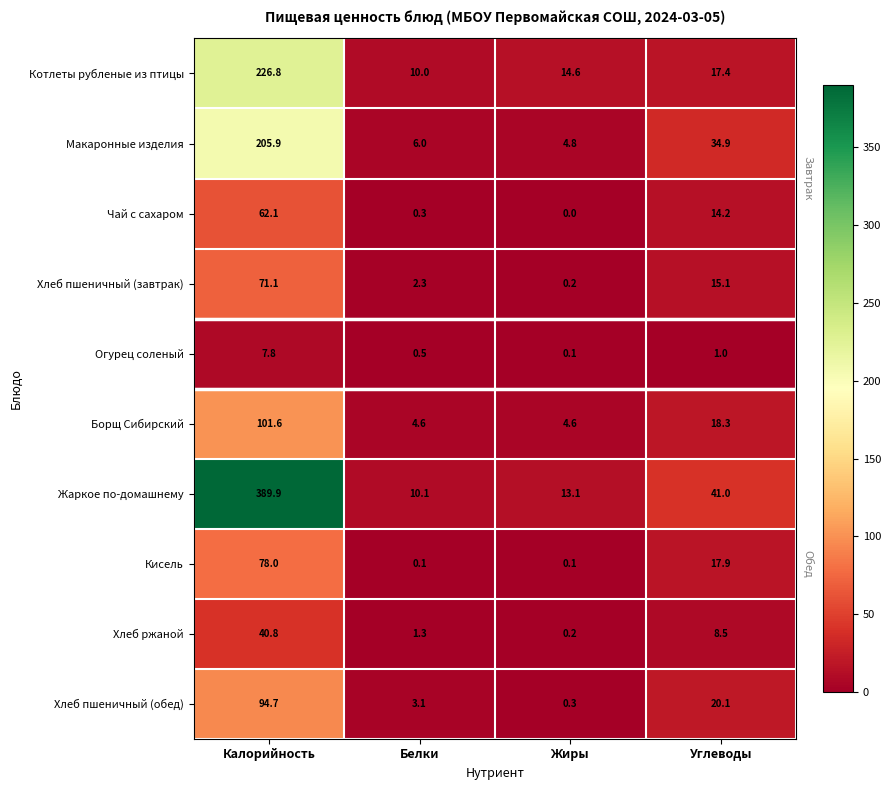

What is the spread (max minus min) of values at Углеводы?

40.0